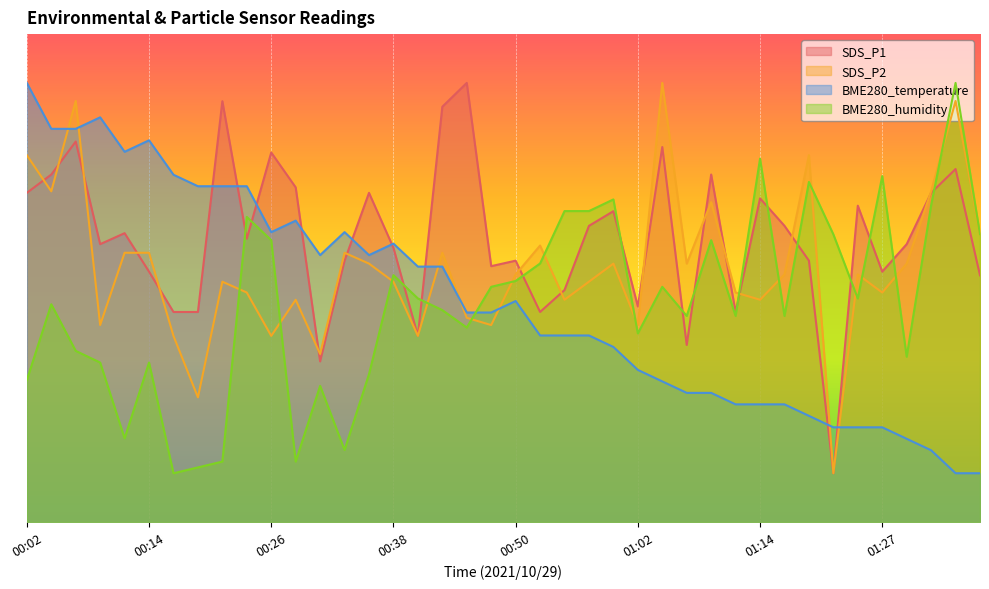

True or false: BME280_humidity and BME280_temperature cross at least once.

True